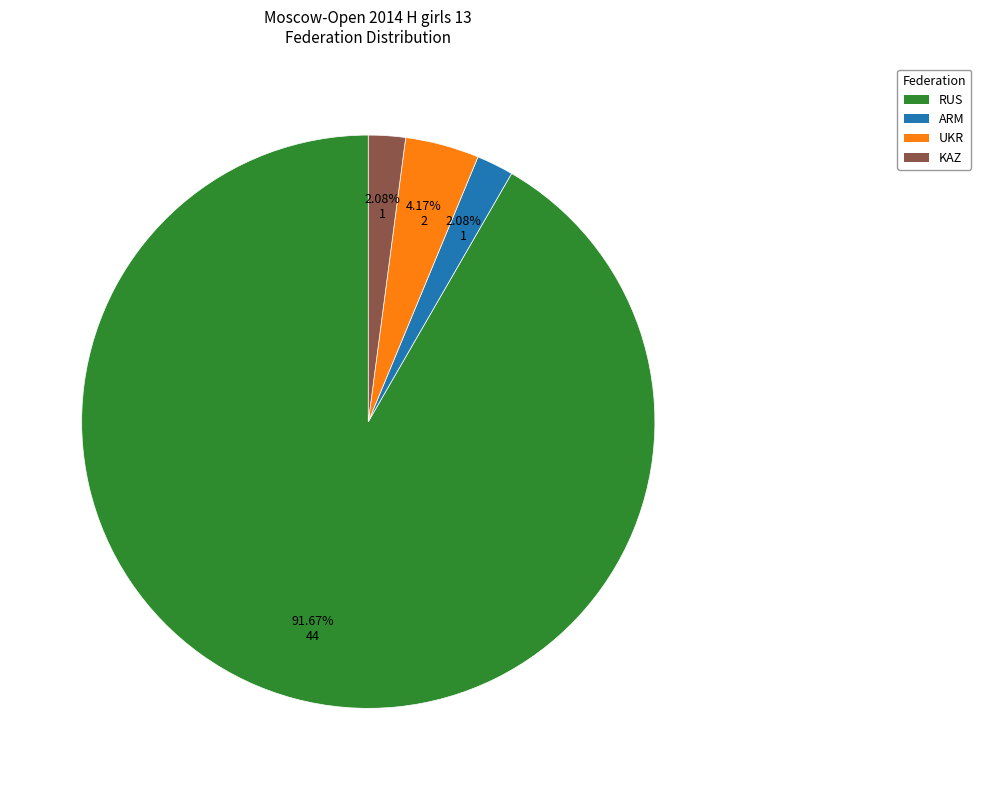

Is the sum of RUS and KAZ greater than half?

Yes